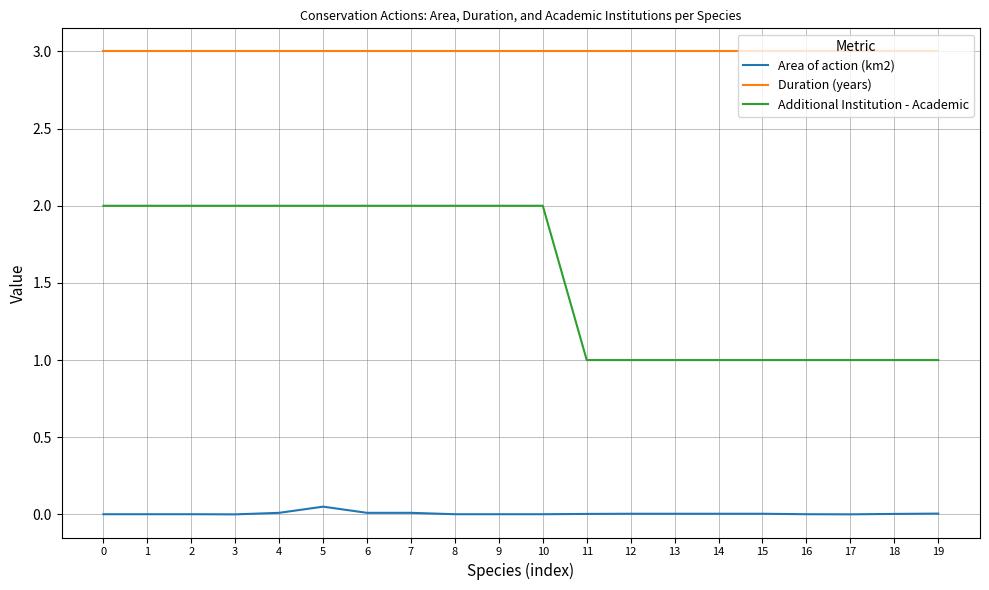

Which series has the widest spread of values?

Additional Institution - Academic